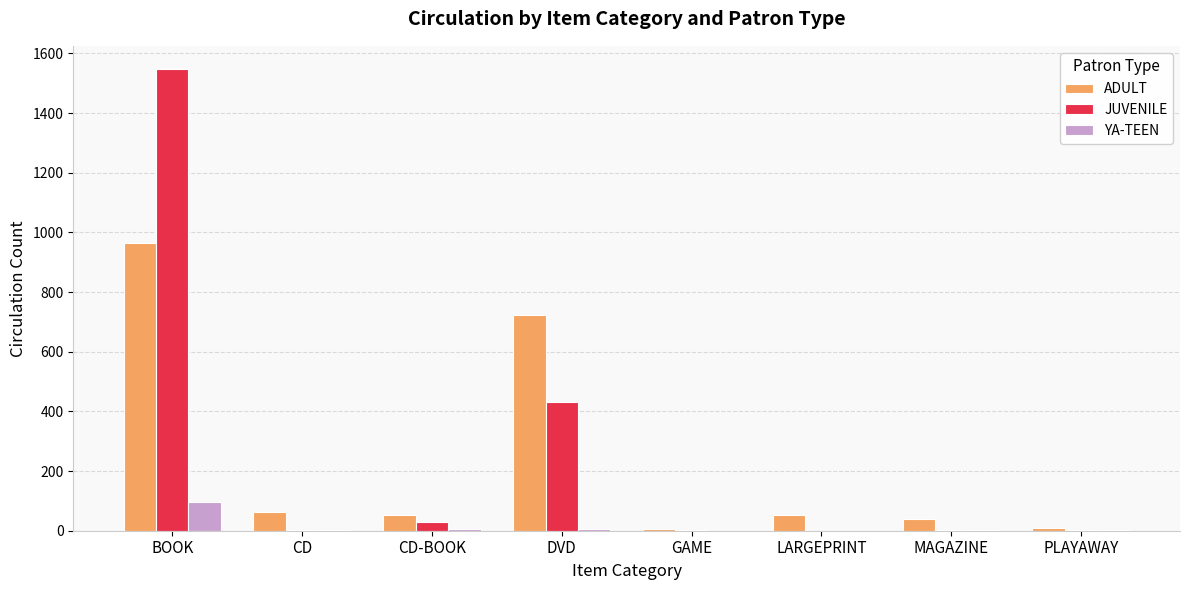

What is the spread (max minus min) of values at CD?

62